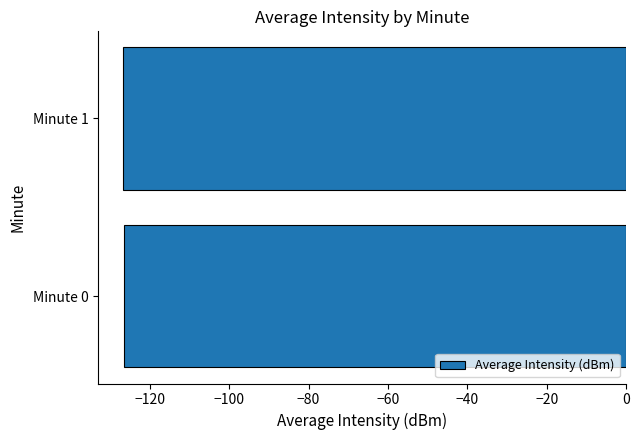

True or false: the data shows -205.7 at Minute 0.

False